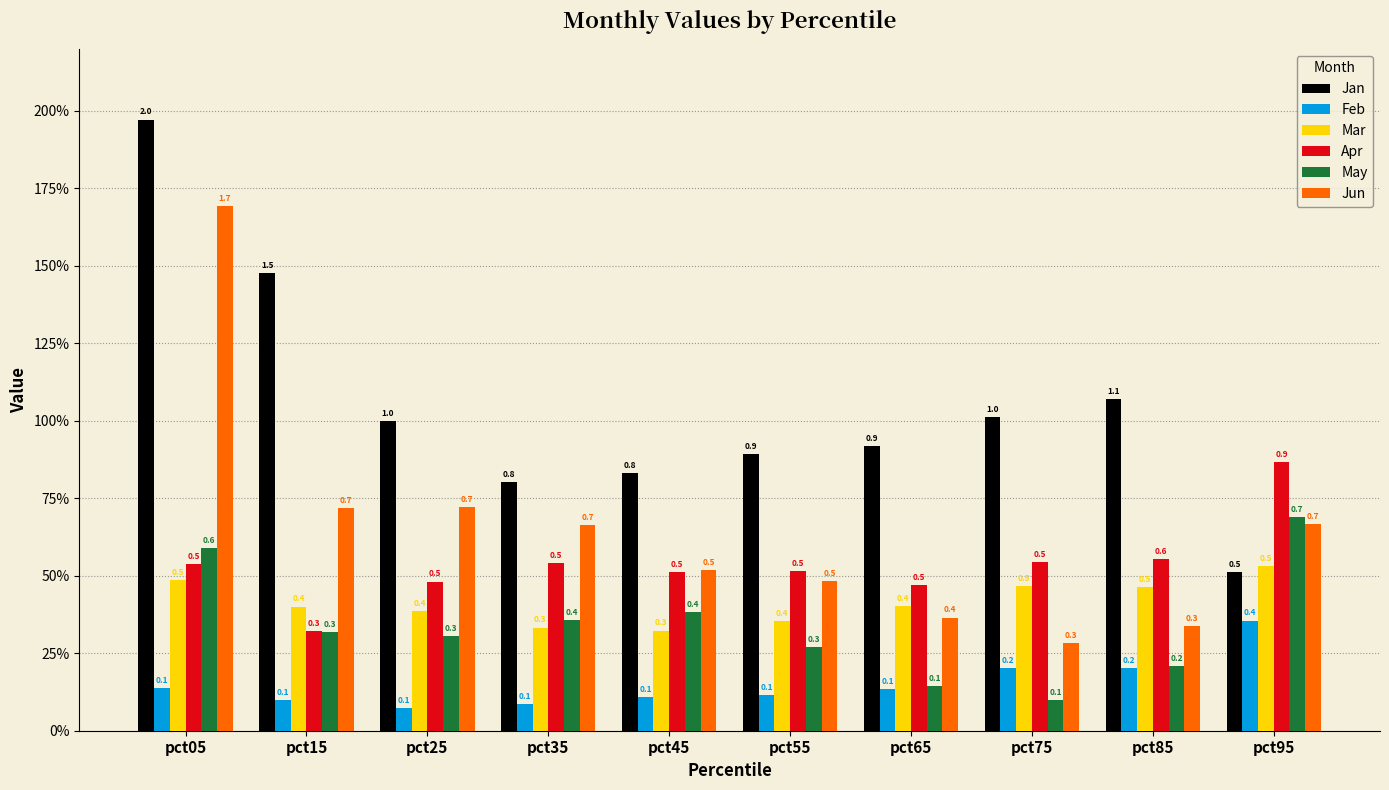

Is the value of Jan at pct55 greater than the value of Apr at pct75?

Yes